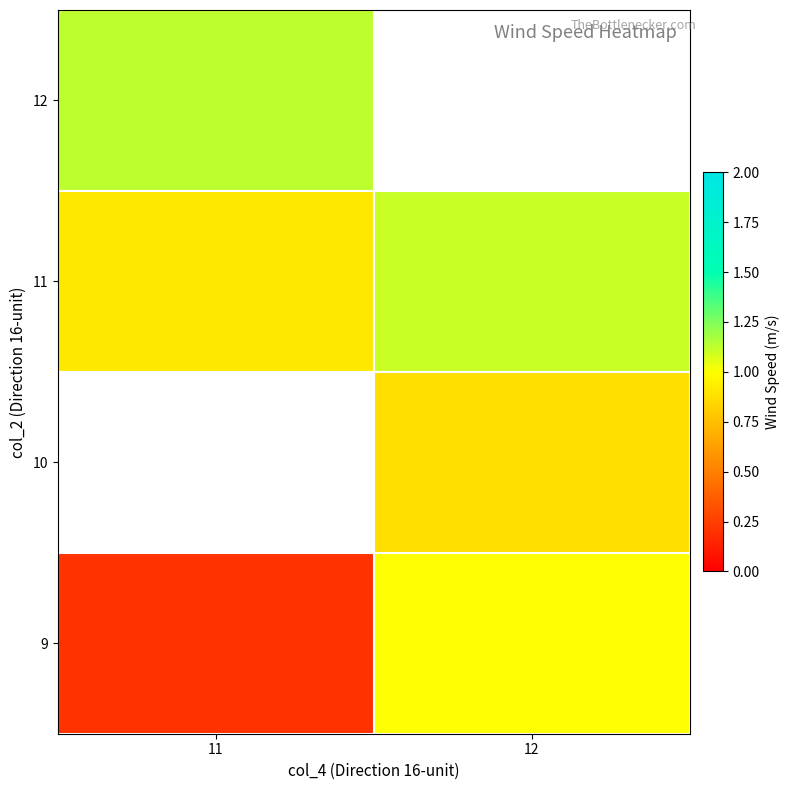

At which category does the chart reach its peak across all series?

11